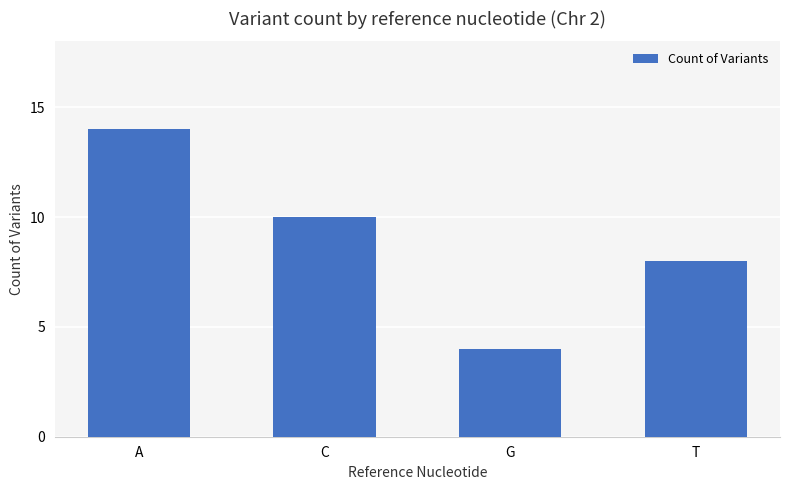

What is the average value?

9